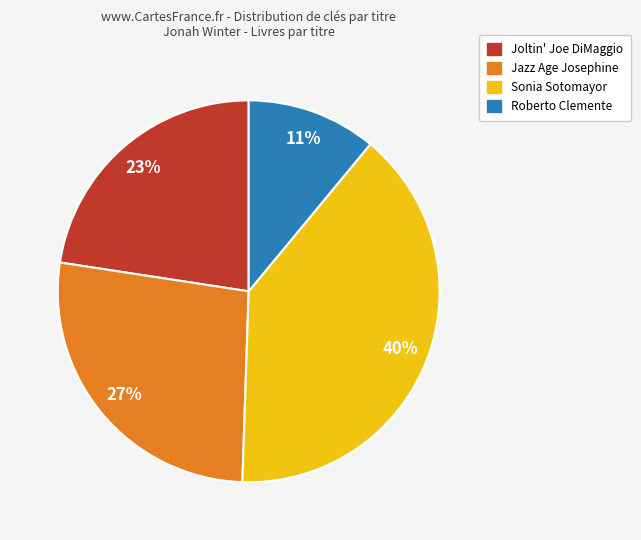

To the nearest percent, what is the average slice percentage?

25%